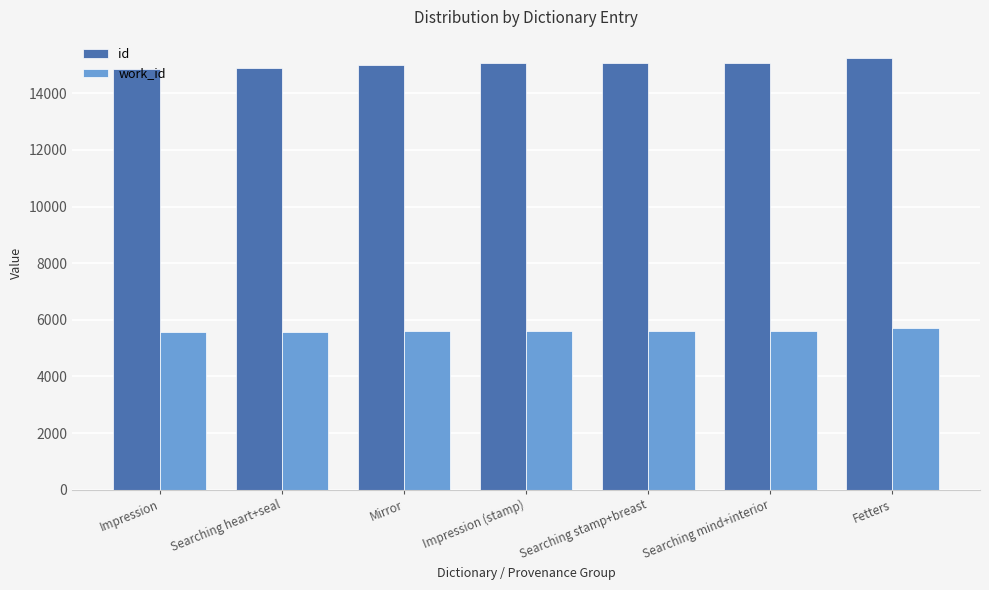

The value of id at Searching stamp+breast is 15062. True or false?

True